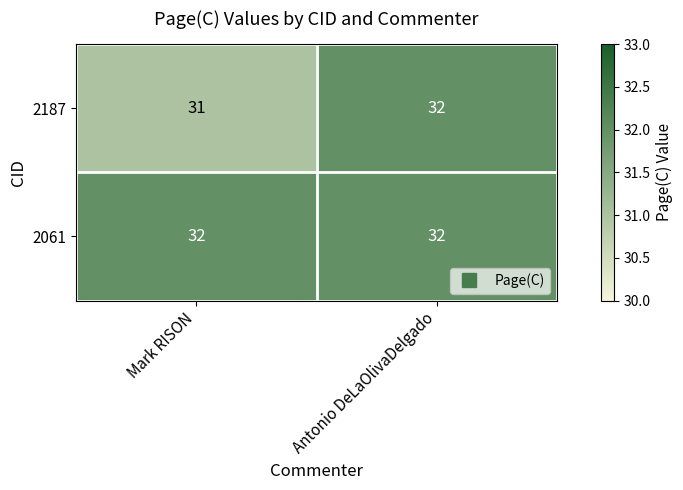

Between Mark RISON and Antonio DeLaOlivaDelgado, which series saw the biggest shift?

2187